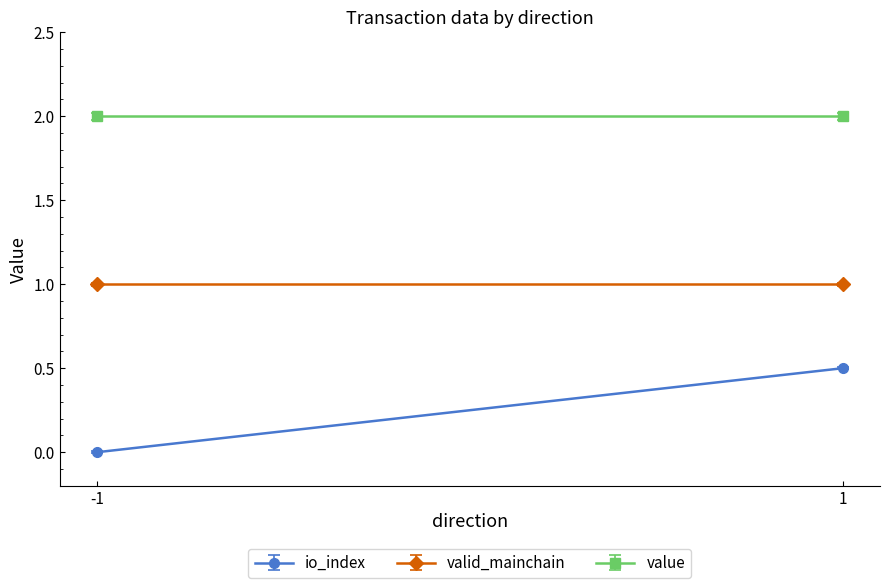

At which category is the sum across all series the highest?

1